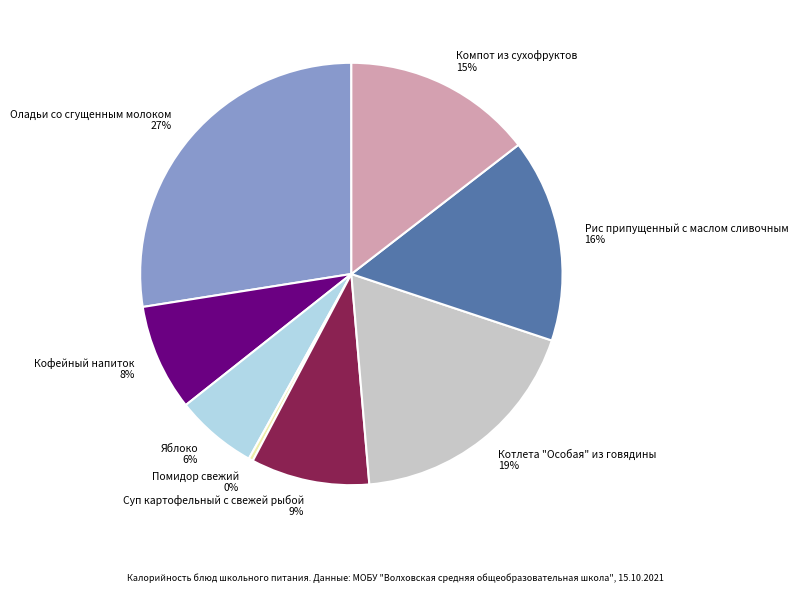

Between Компот из сухофруктов and Рис припущенный с маслом сливочным, which is larger?

Рис припущенный с маслом сливочным